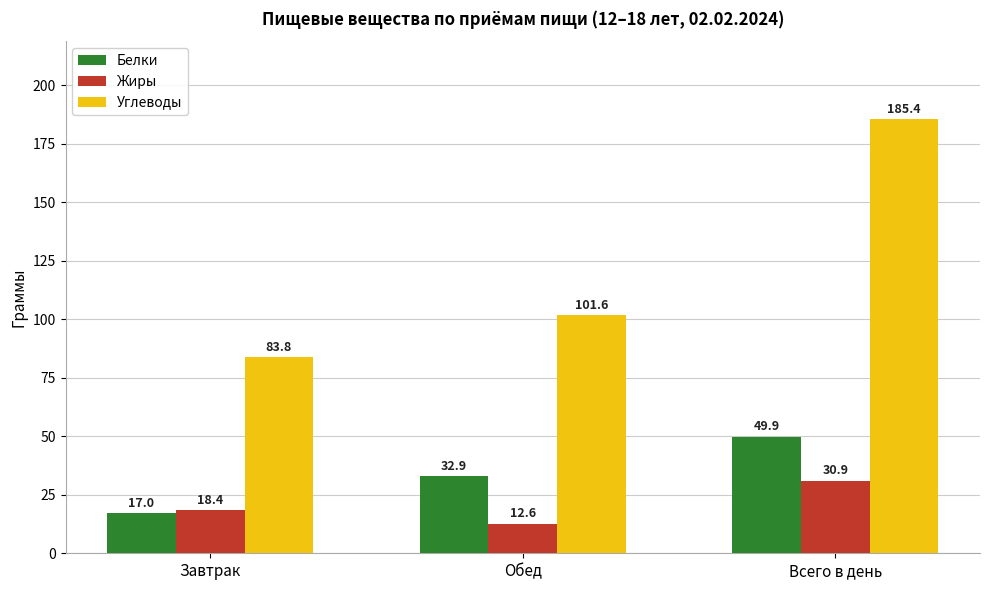

Which category has the highest value across all series?

Всего в день